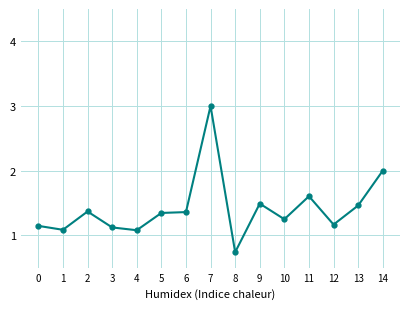

What is the value of the 8th point from the left?

3.0